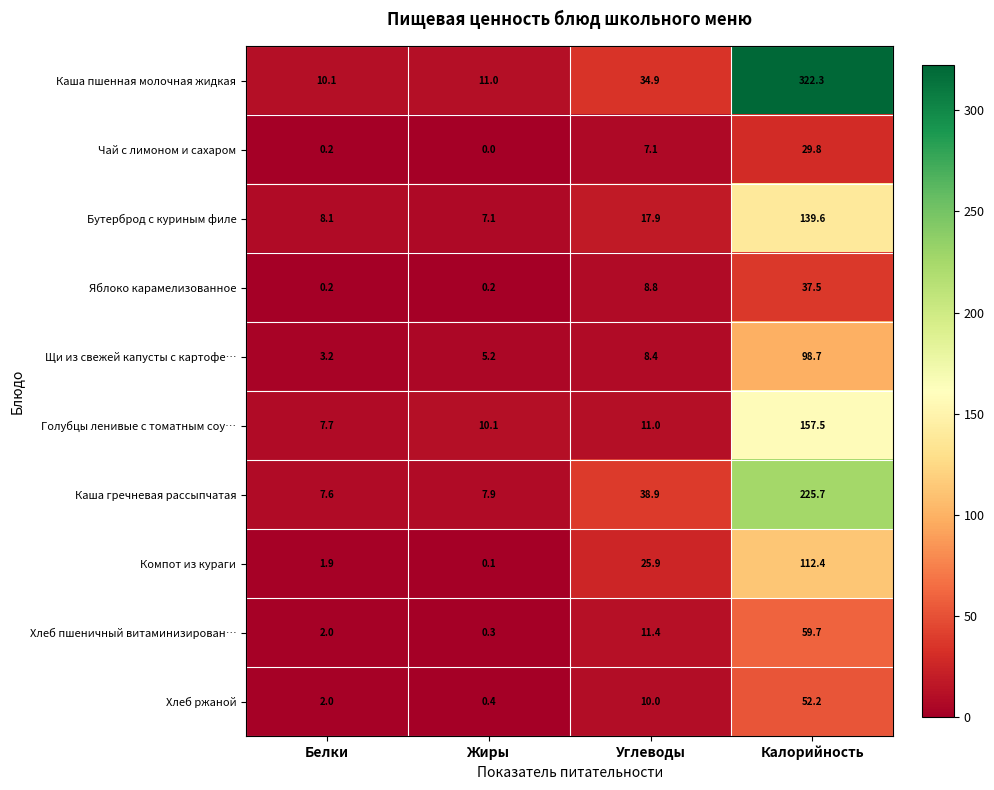

What is the difference between the highest and lowest values at Углеводы?

31.8